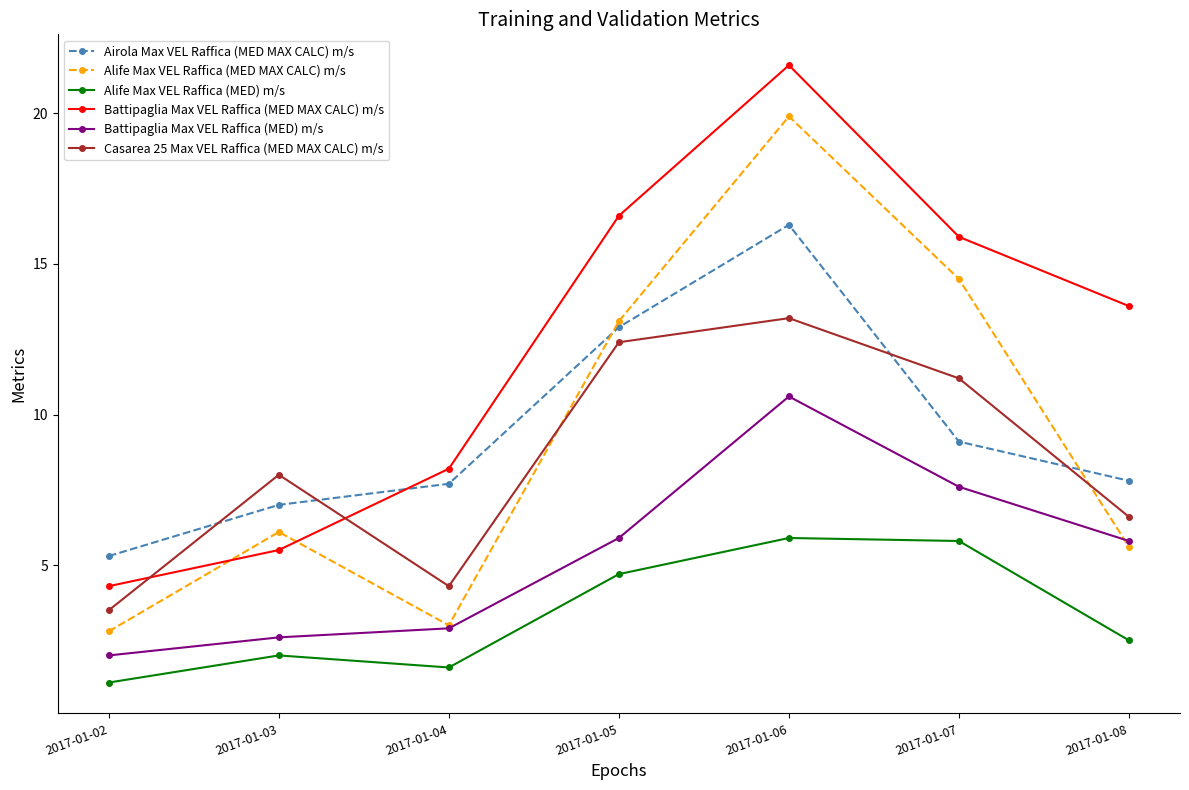

Rank the series by their maximum value, from lowest to highest.

Alife Max VEL Raffica (MED) m/s, Battipaglia Max VEL Raffica (MED) m/s, Casarea 25 Max VEL Raffica (MED MAX CALC) m/s, Airola Max VEL Raffica (MED MAX CALC) m/s, Alife Max VEL Raffica (MED MAX CALC) m/s, Battipaglia Max VEL Raffica (MED MAX CALC) m/s